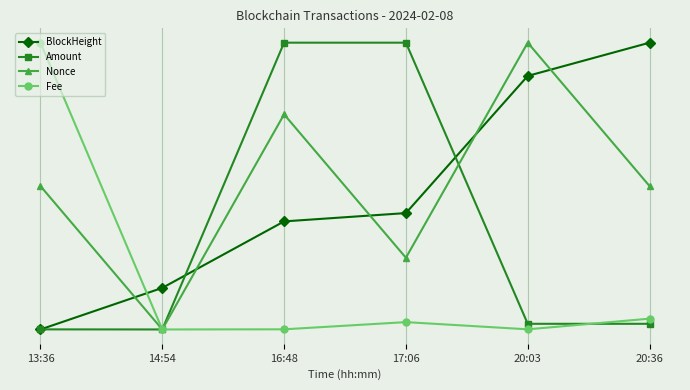

What is the label of the 1st point from the right?

20:36